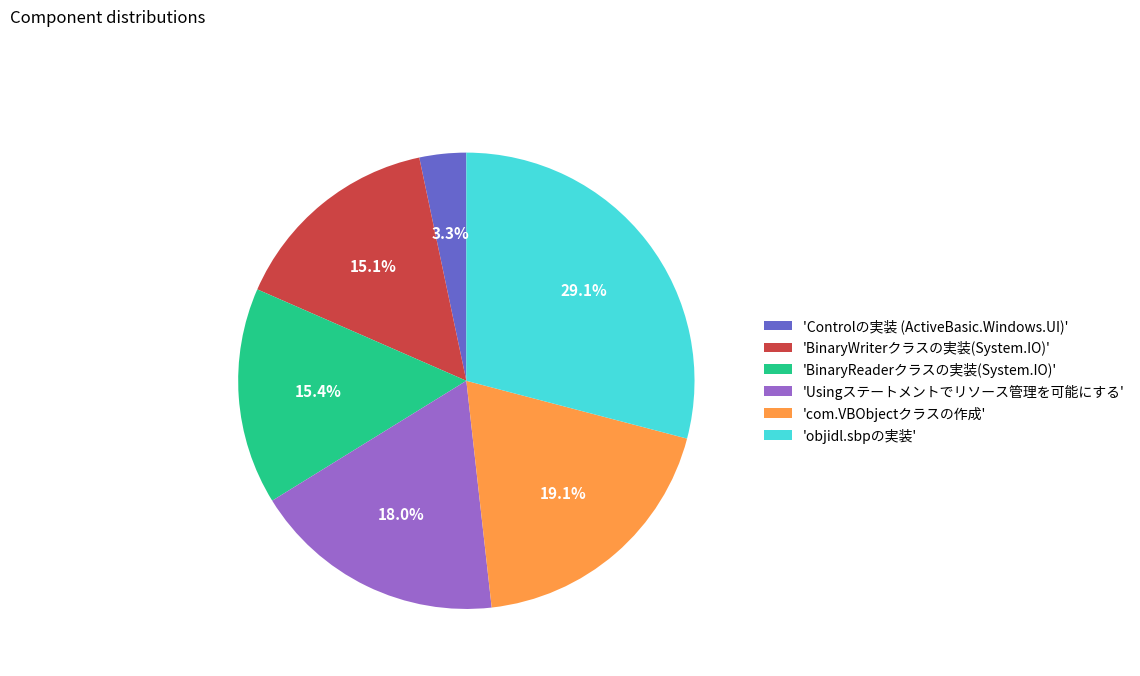

What is the smallest slice in the pie chart?

'Controlの実装 (ActiveBasic.Windows.UI)'